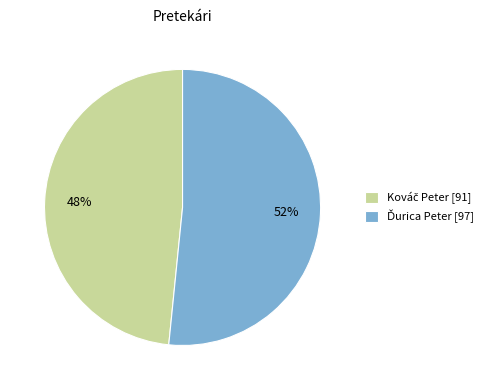

Is there any slice that represents more than half of the pie?

Yes